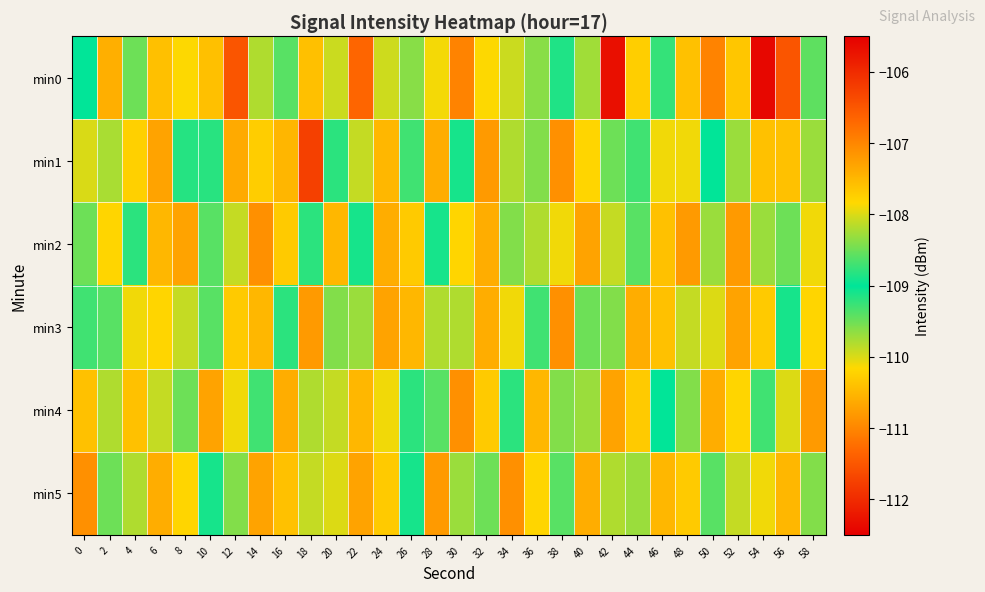

Between 16 and 18, which series saw the biggest shift?

min1